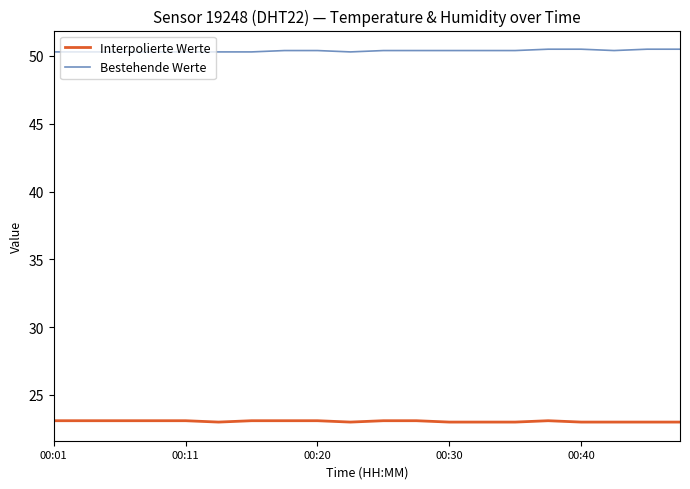

Does the chart have visible grid lines?

No